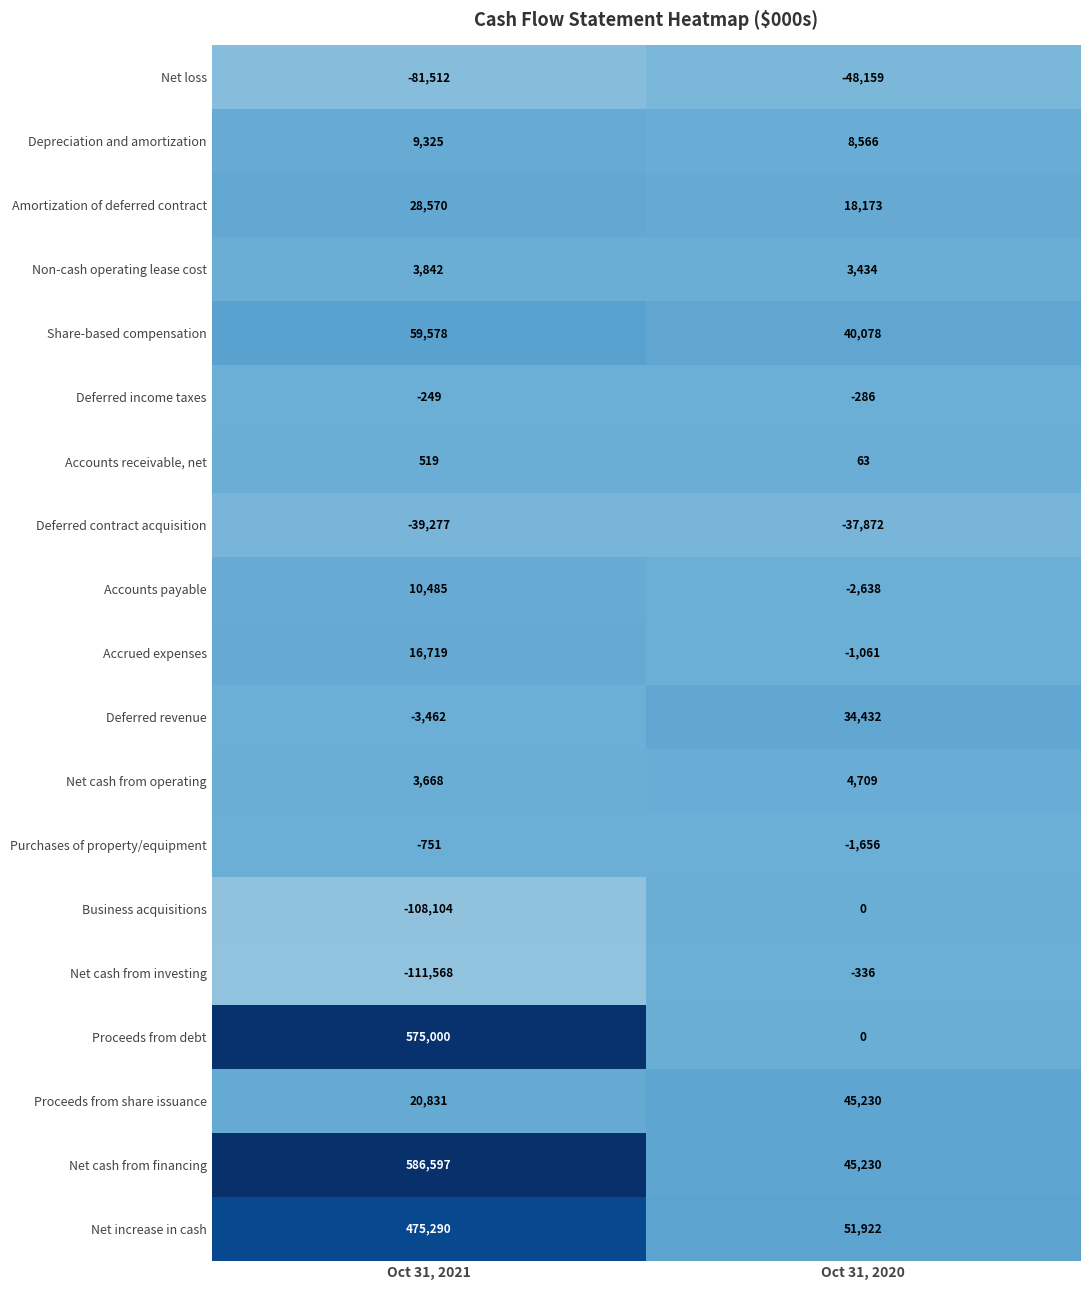

Rank the series by their maximum value, from lowest to highest.

Net loss, Deferred contract acquisition, Purchases of property/equipment, Net cash from investing, Deferred income taxes, Business acquisitions, Accounts receivable, net, Non-cash operating lease cost, Net cash from operating, Depreciation and amortization, Accounts payable, Accrued expenses, Amortization of deferred contract, Deferred revenue, Proceeds from share issuance, Share-based compensation, Net increase in cash, Proceeds from debt, Net cash from financing